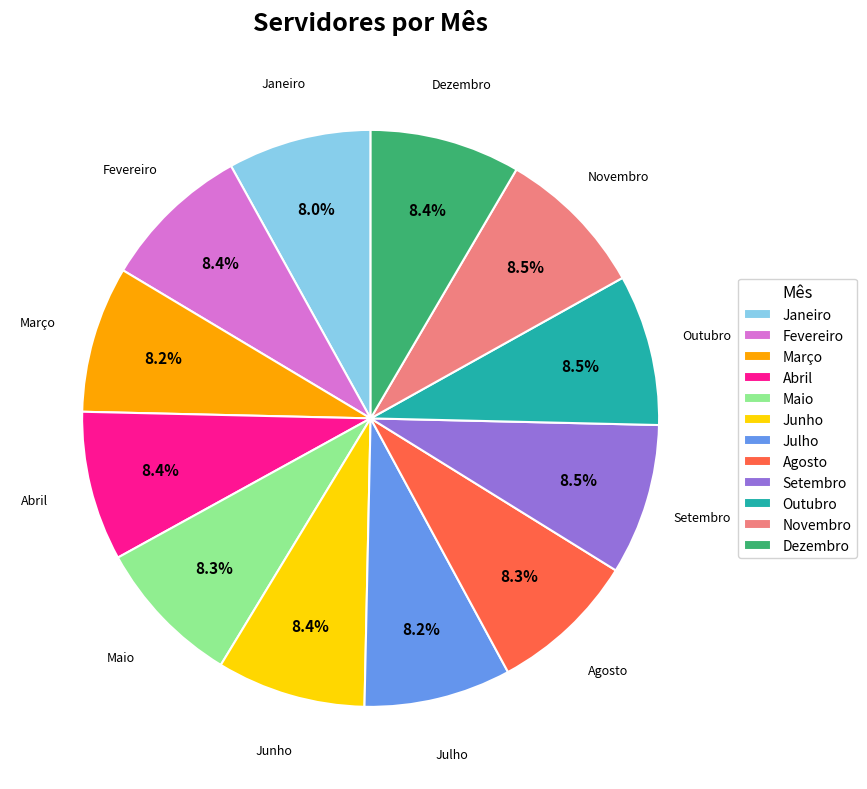

Is Setembro the majority of the pie?

No